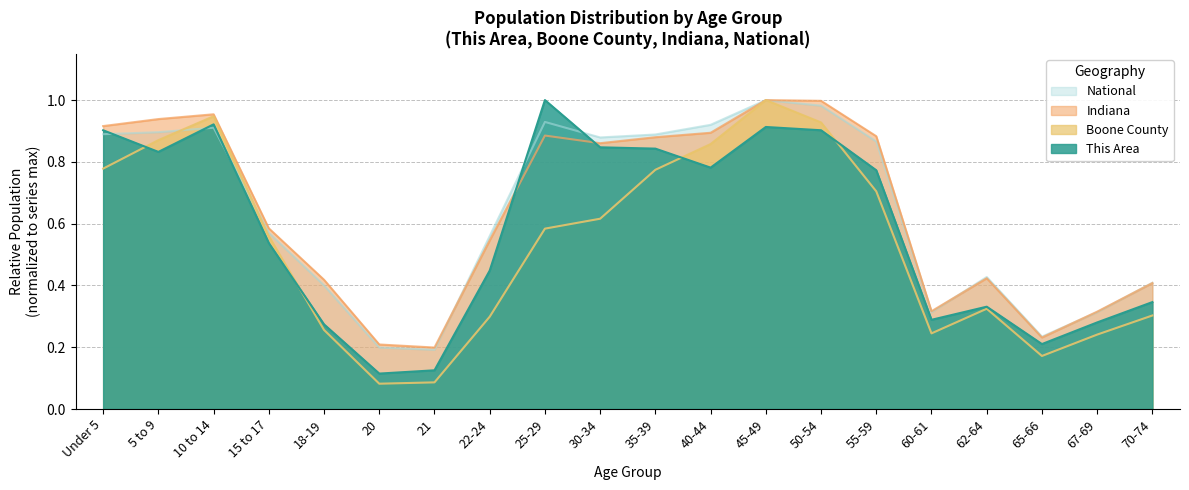

What is the label of the 12th point from the right?

25-29